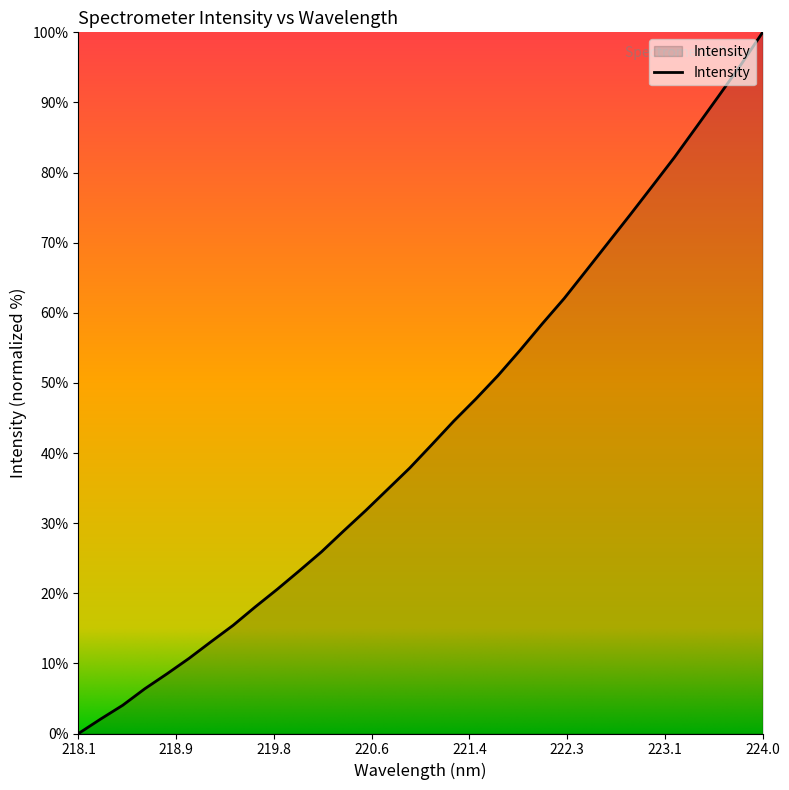

What is the greatest value displayed?

100.0